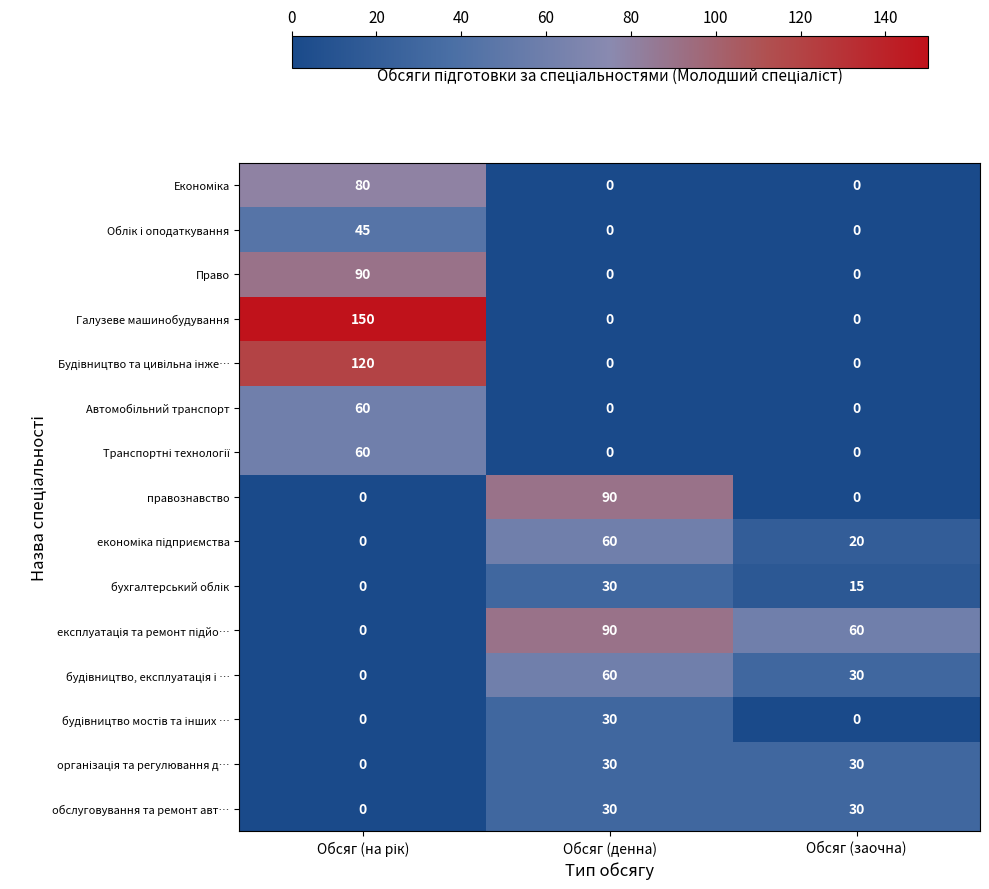

What is the greatest value displayed?

150